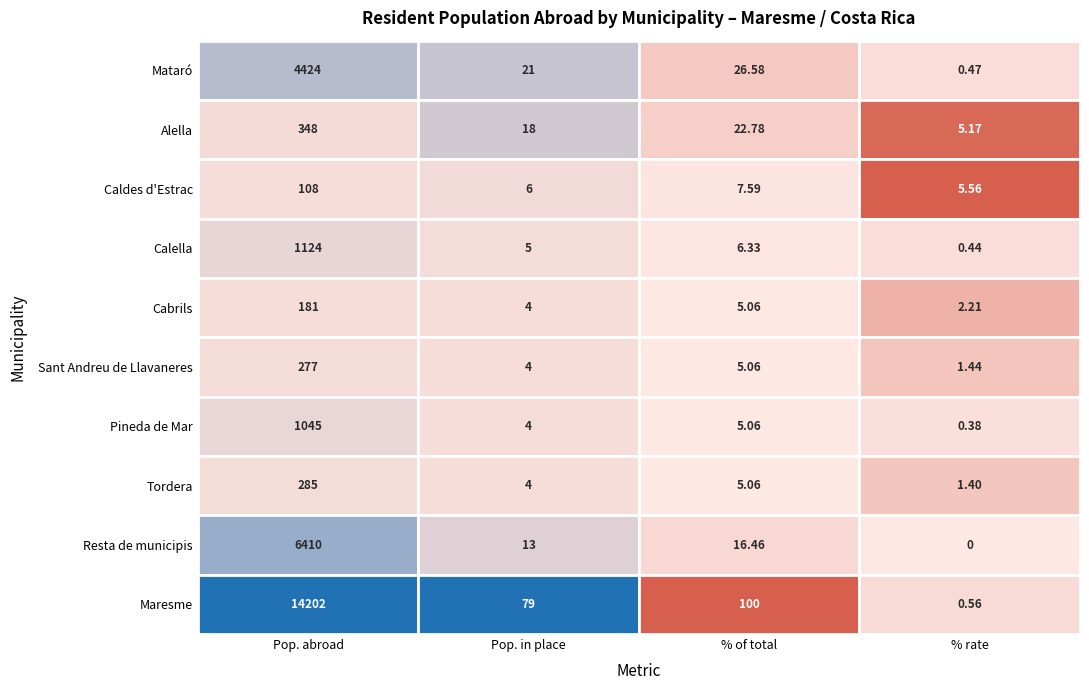

Reading left to right, list all the values displayed in this chart.

Mataró: 4424.0	21.0	26.6	0.5
Alella: 348.0	18.0	22.8	5.2
Caldes d'Estrac: 108.0	6.0	7.6	5.6
Calella: 1124.0	5.0	6.3	0.4
Cabrils: 181.0	4.0	5.1	2.2
Sant Andreu de Llavaneres: 277.0	4.0	5.1	1.4
Pineda de Mar: 1045.0	4.0	5.1	0.4
Tordera: 285.0	4.0	5.1	1.4
Resta de municipis: 6410.0	13.0	16.5	0.0
Maresme: 14202.0	79.0	100.0	0.6